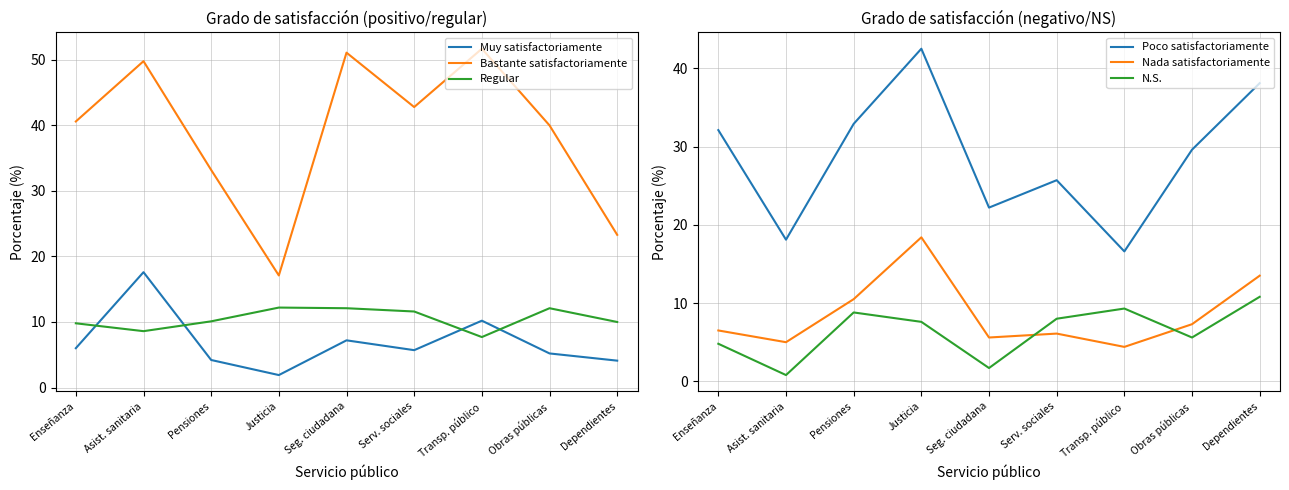

What are all the series names shown in the legend?

Muy satisfactoriamente, Bastante satisfactoriamente, Regular, Poco satisfactoriamente, Nada satisfactoriamente, N.S.